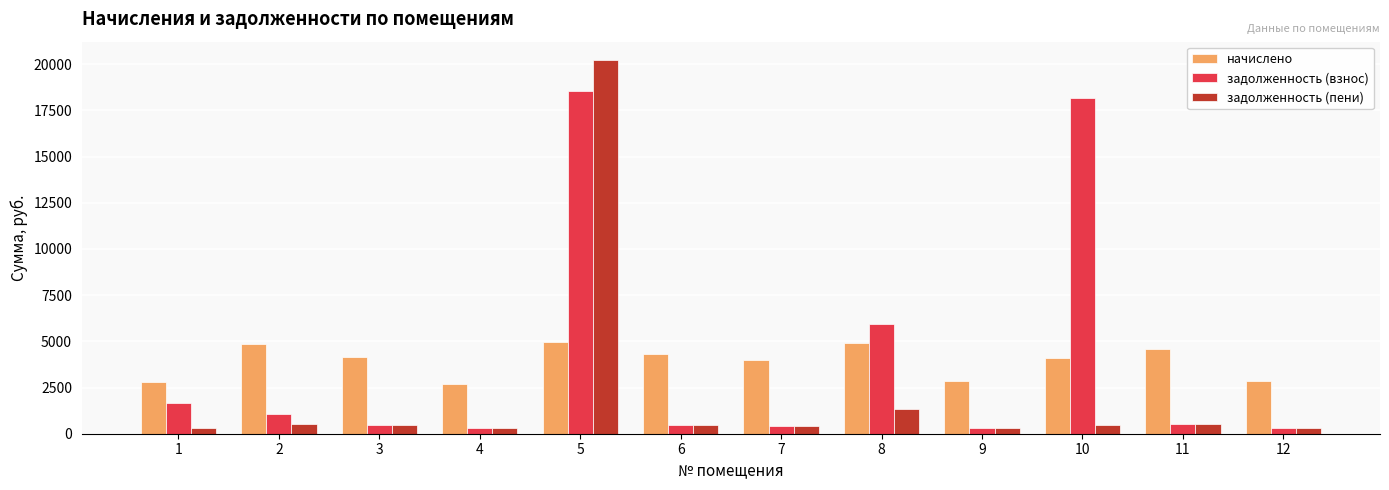

At how many categories does at least one series exceed 5470?

3